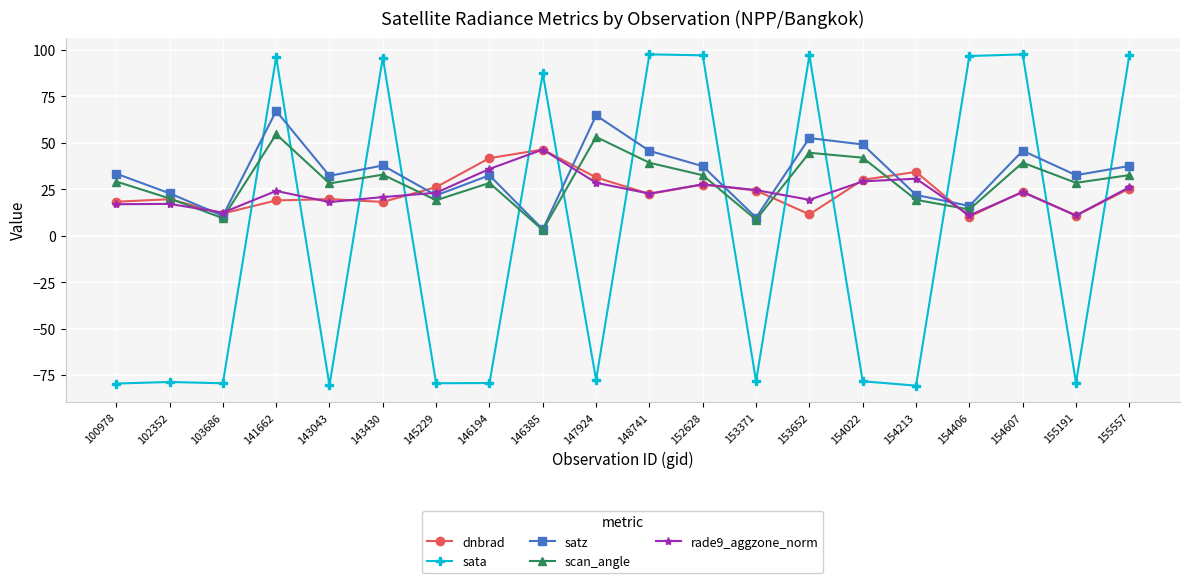

What is the total value across all series at 154607?

230.0